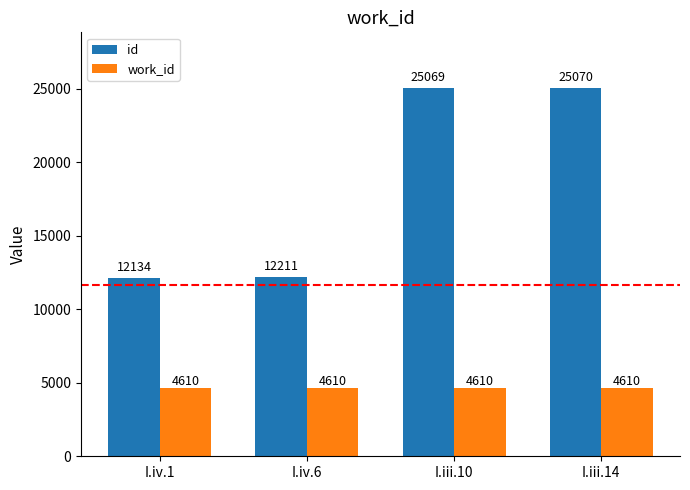

Reading left to right, list all the values displayed in this chart.

id: I.iv.1=12134	I.iv.6=12211	I.iii.10=25069	I.iii.14=25070
work_id: I.iv.1=4610	I.iv.6=4610	I.iii.10=4610	I.iii.14=4610